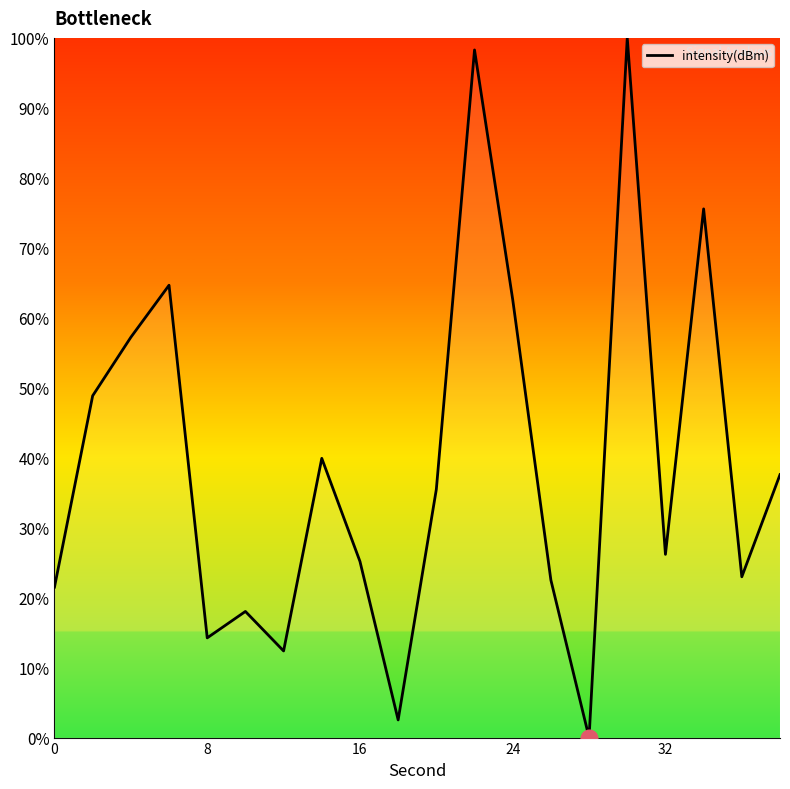

What is the greatest value displayed?

100.0